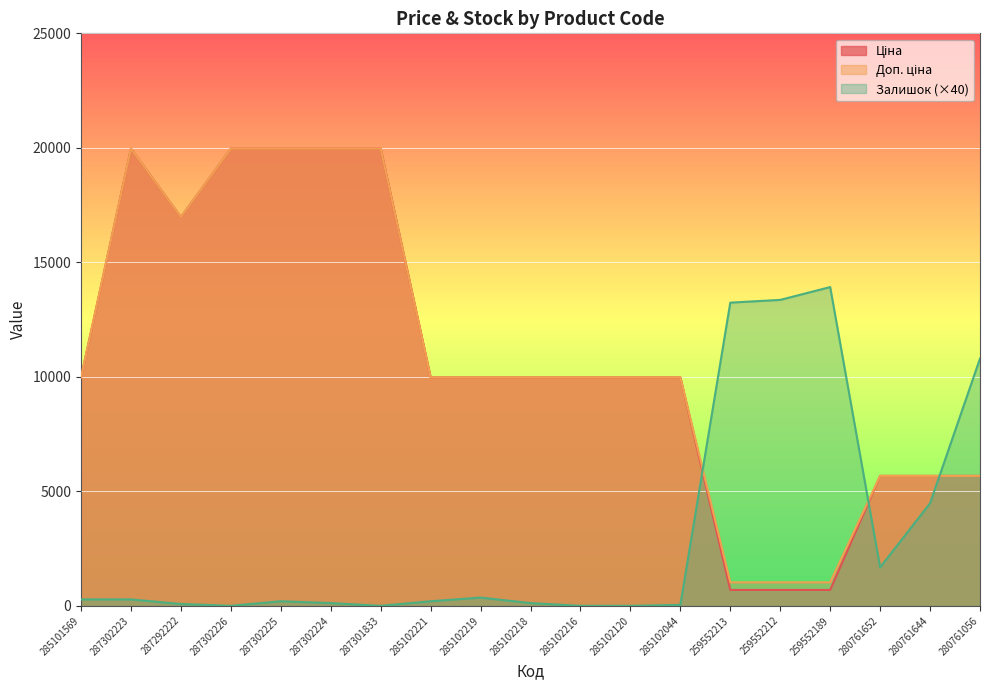

What is the value of the Доп. ціна point at the 16th from the left?

1024.6